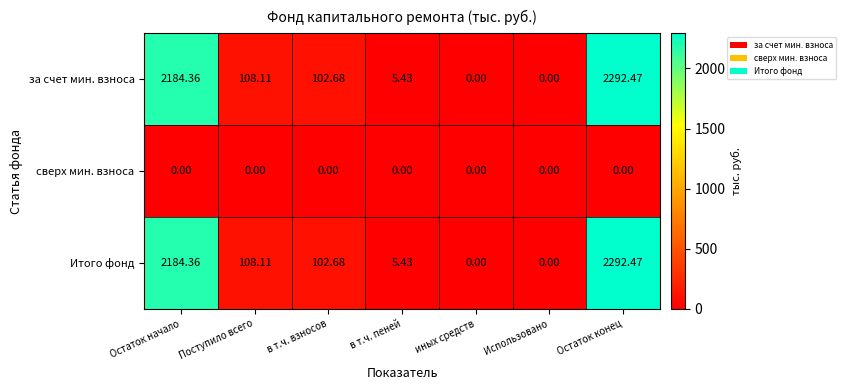

At which category is the sum across all series the highest?

Остаток конец